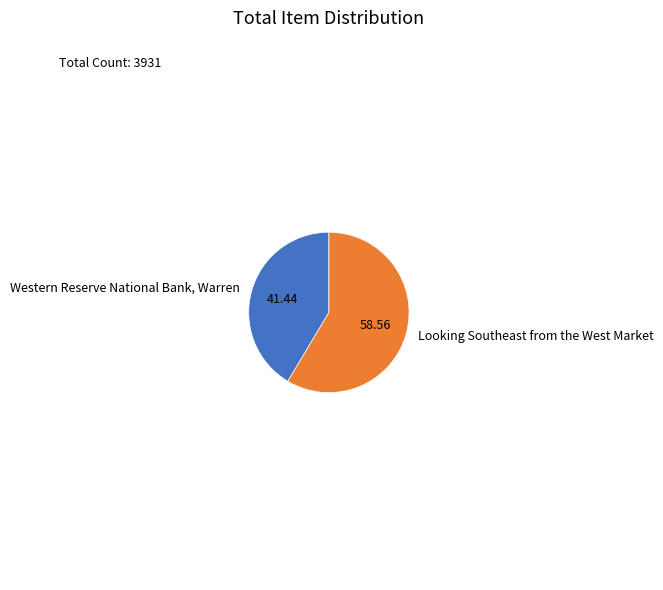

The Western Reserve National Bank, Warren slice represents 30% of the pie. True or false?

False